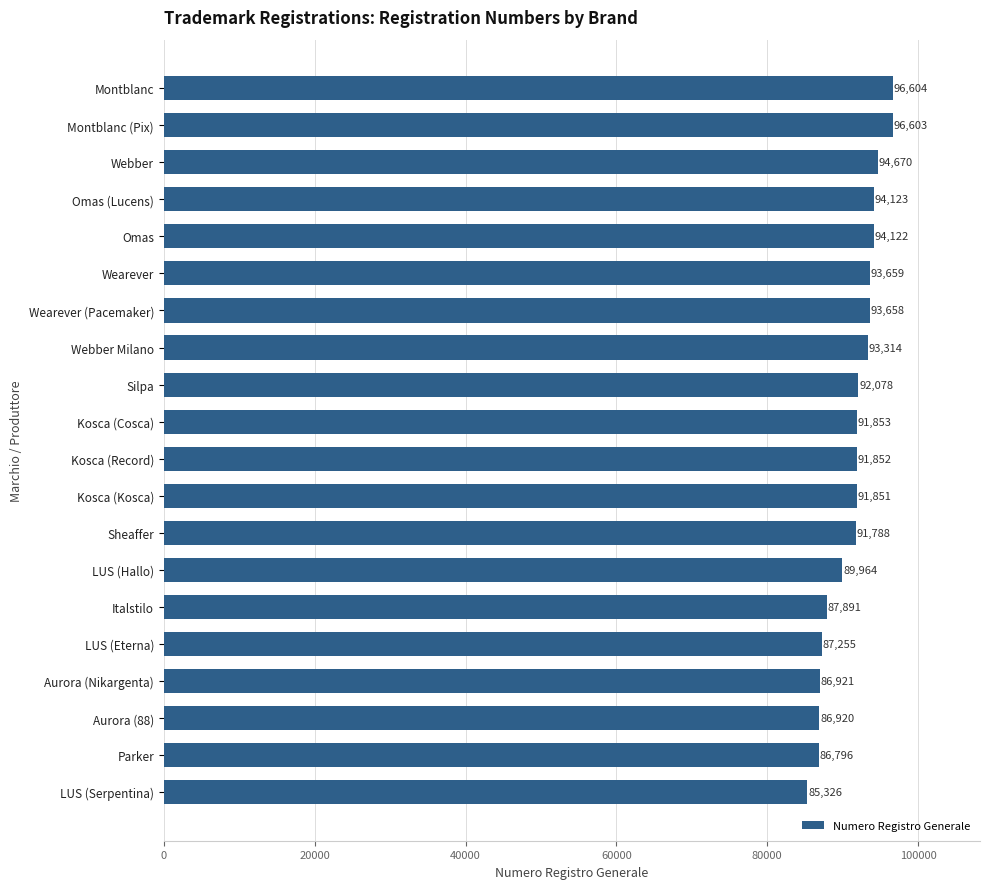

What is the value of the 7th bar from the top?

93658